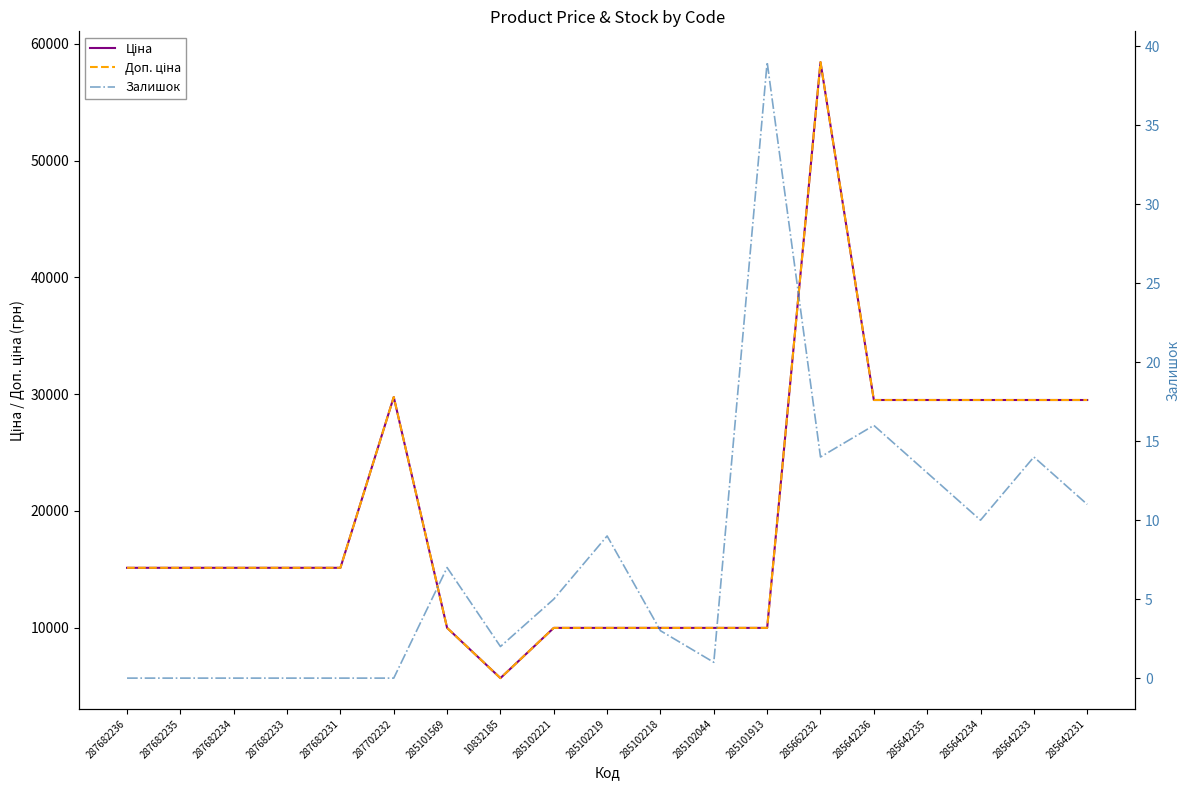

What is the greatest value displayed?

58426.5